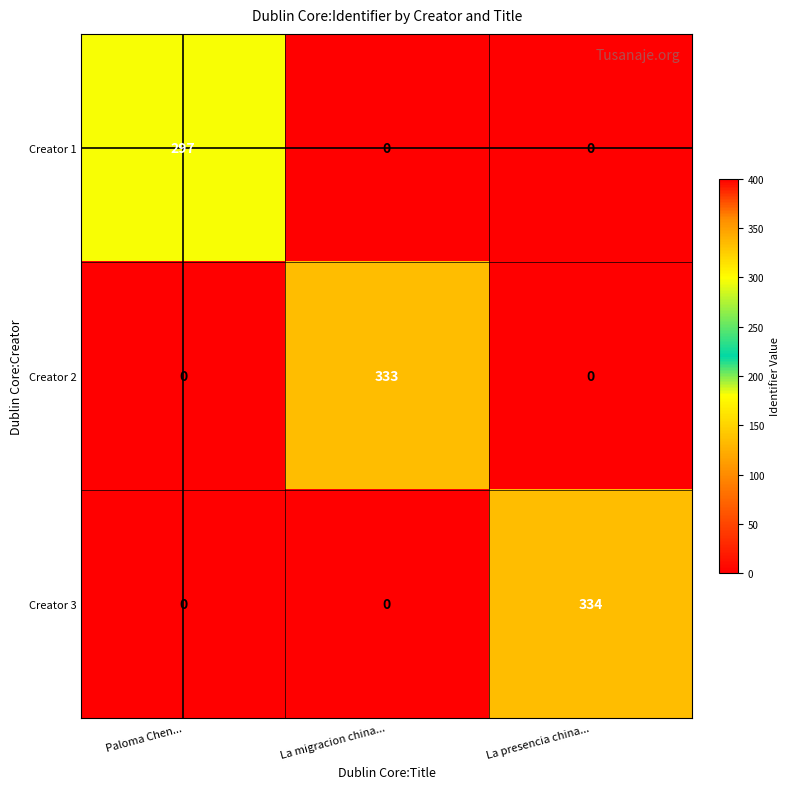

True or false: Creator 1 has a value of 0 at La presencia china....

True